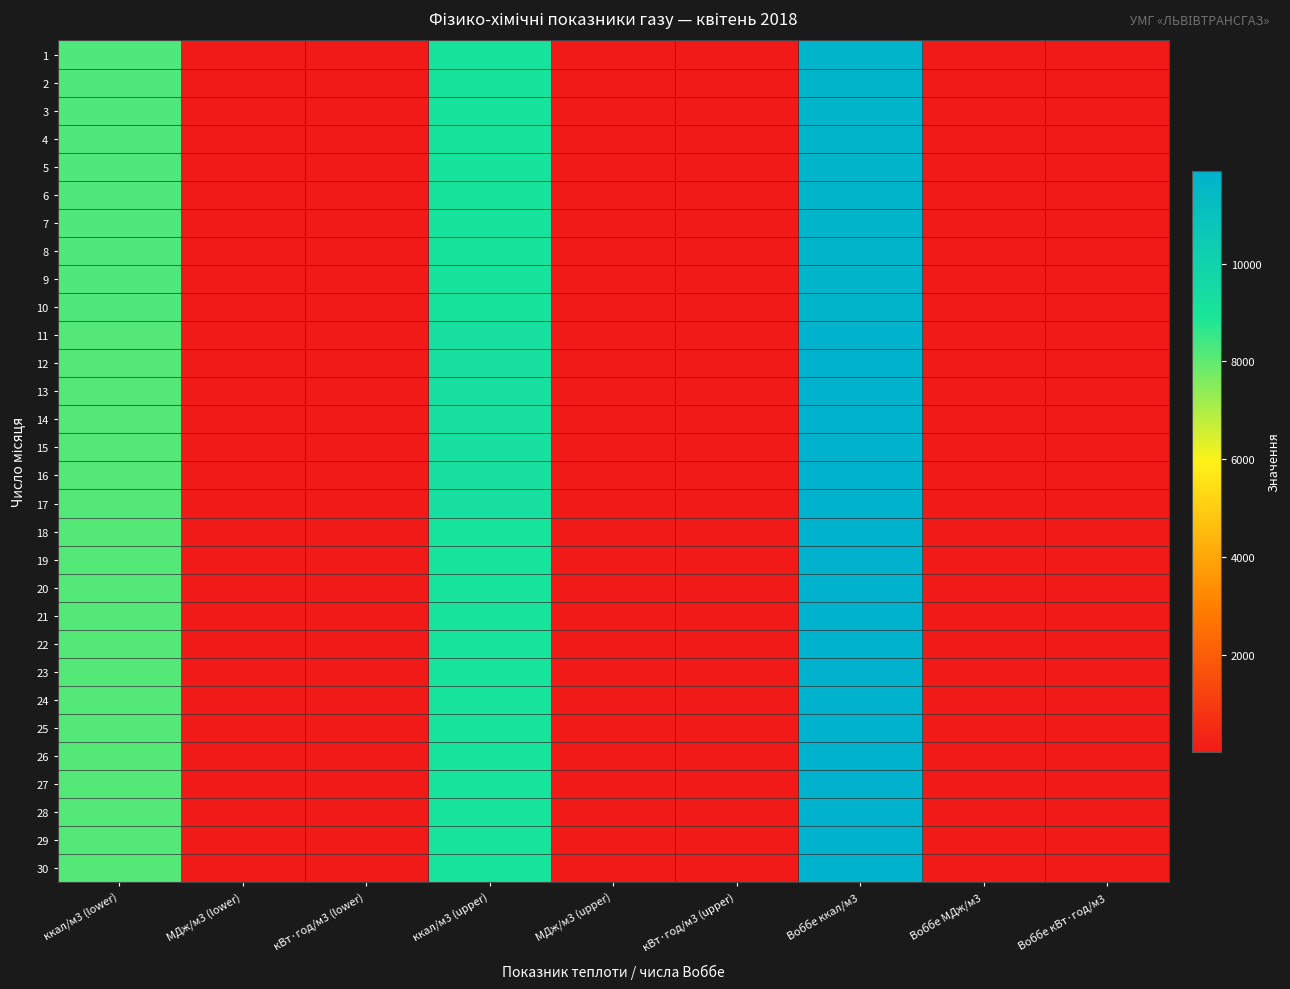

At how many categories does at least one series exceed 9968?

1